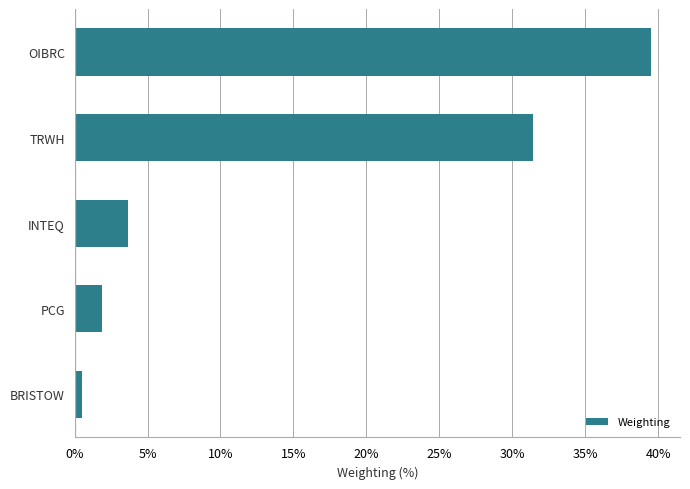

How many data points are less than 3?

2